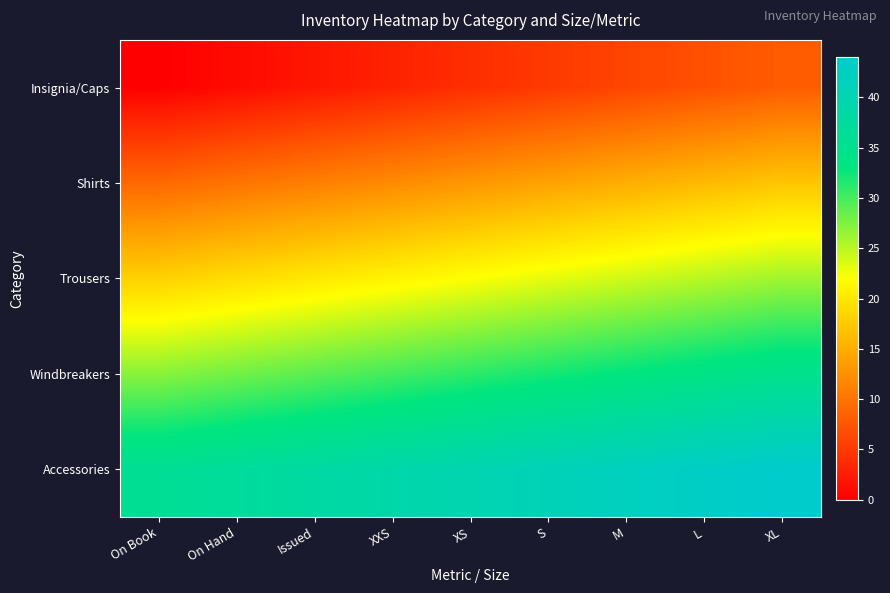

List the series in order of their peak value, highest first.

Accessories, Windbreakers, Trousers, Shirts, Insignia/Caps